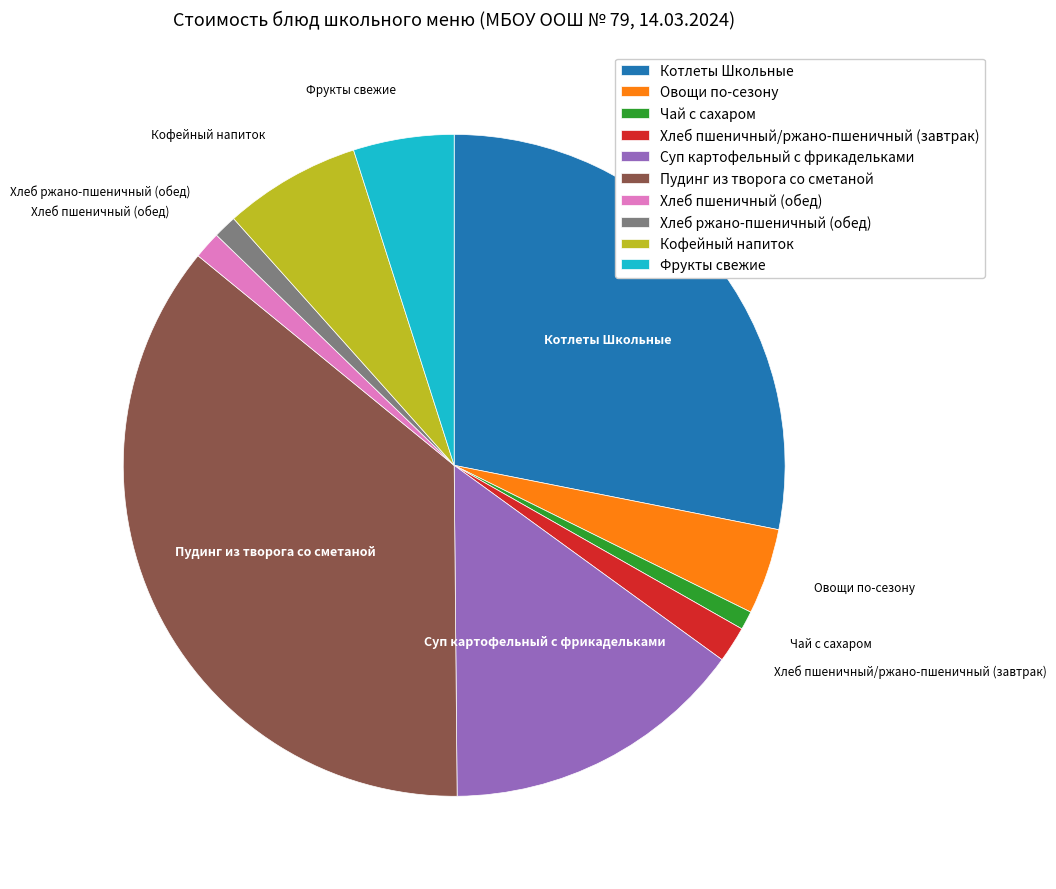

Count the number of slices in the pie.

10